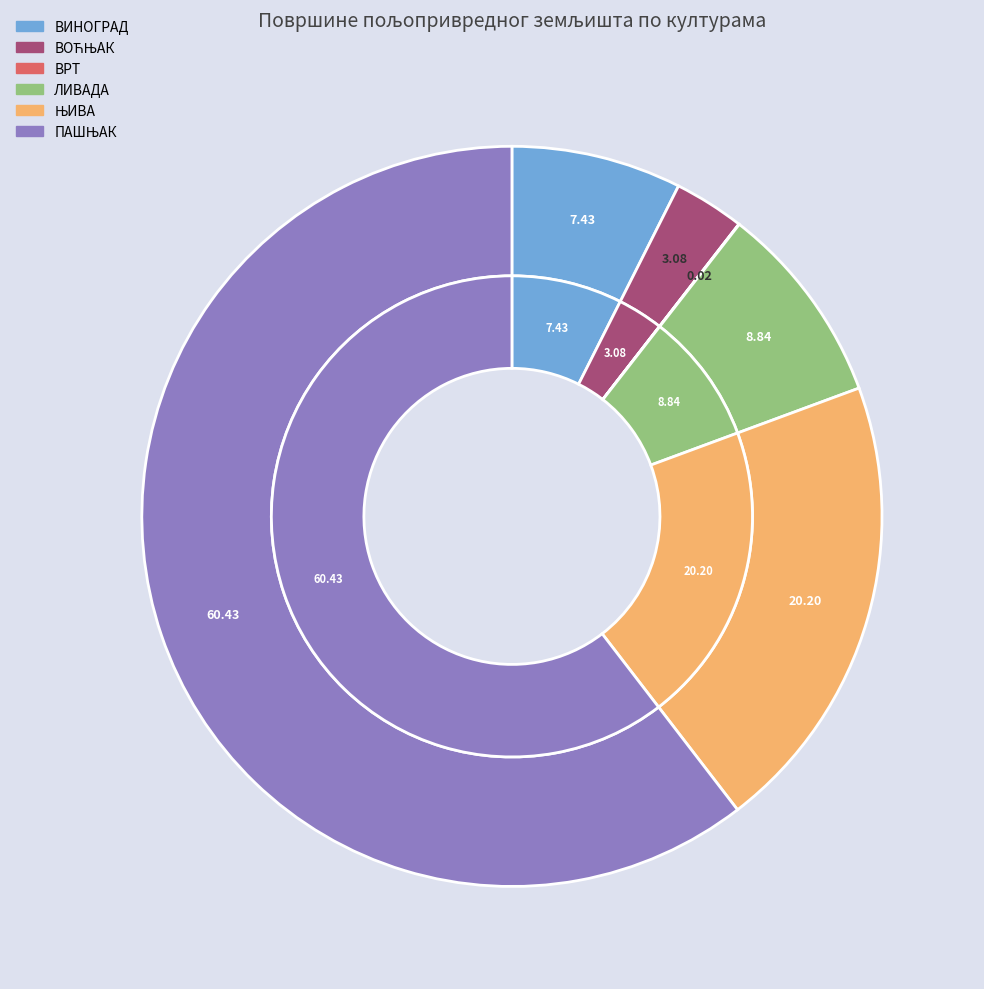

How many slices are in this pie chart?

6